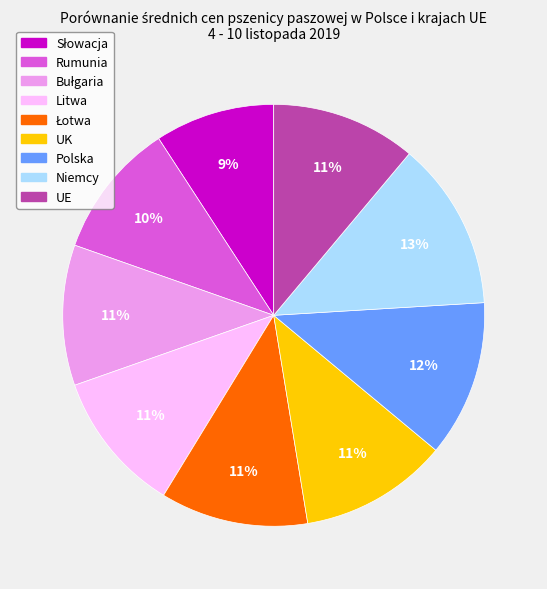

Is it true that Niemcy is 13% of the pie?

True